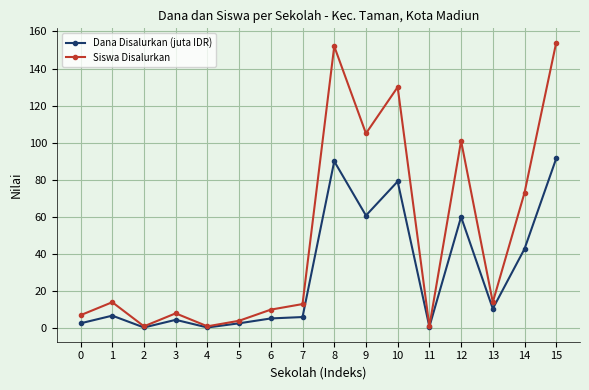

At how many categories does at least one series exceed 48?

6